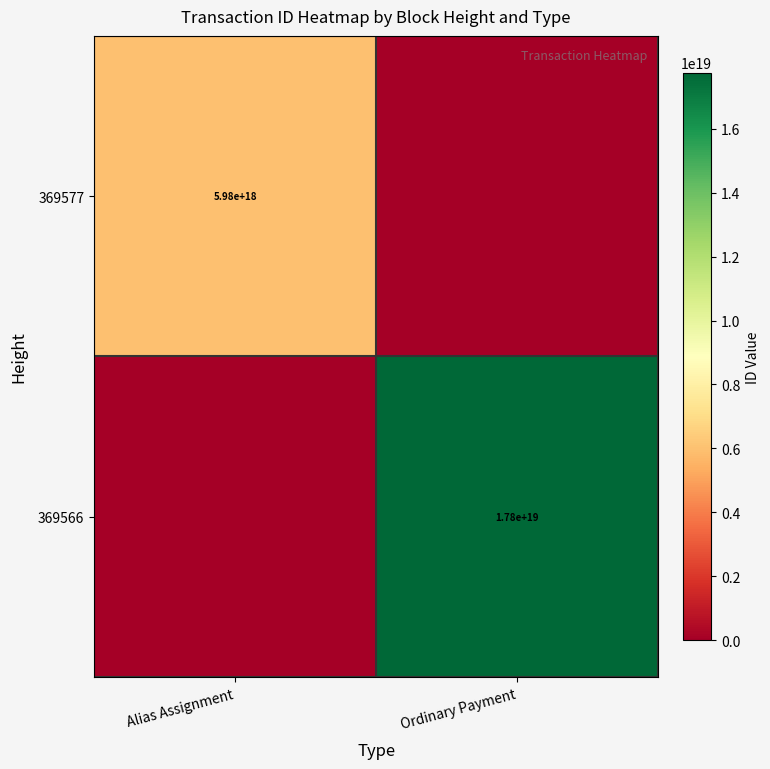

The 369577 series shows 9557709712279425024 at Alias Assignment. True or false?

False